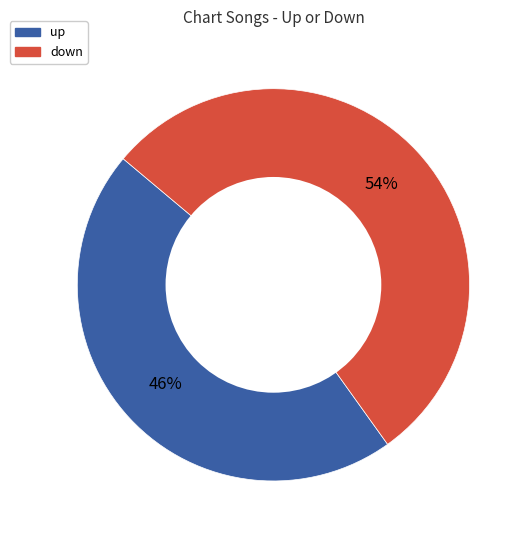

To the nearest percent, what is the average slice percentage?

50%